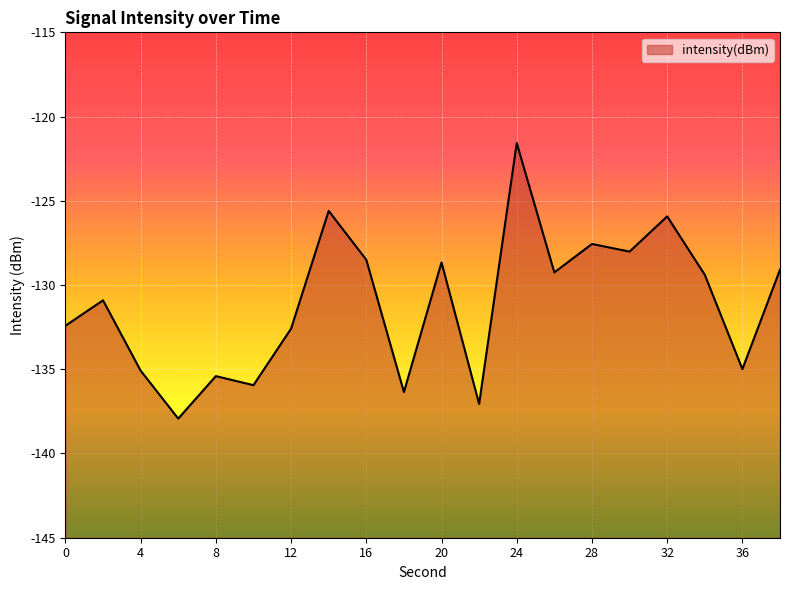

Reading left to right, extract all data points from this chart.

0=-132.4	2=-130.9	4=-135.1	6=-137.9	8=-135.4	10=-135.9	12=-132.6	14=-125.6	16=-128.5	18=-136.4	20=-128.7	22=-137.1	24=-121.6	26=-129.3	28=-127.6	30=-128.0	32=-125.9	34=-129.4	36=-135.0	38=-129.1